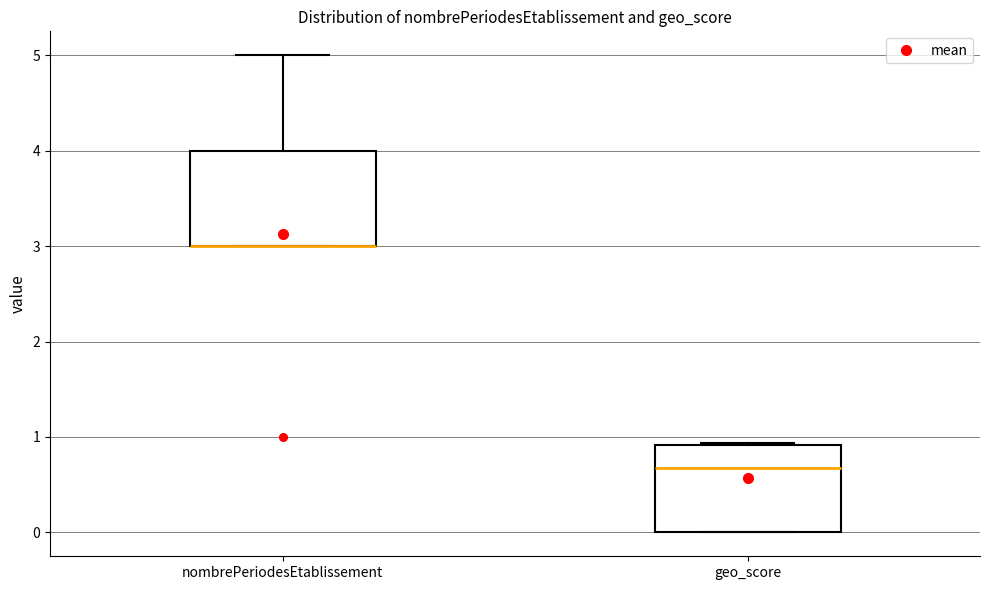

Where is the lower edge of the box for nombrePeriodesEtablissement on the y-axis? The values are not printed on the chart, so give them approximately, as read against the axis.

3.0